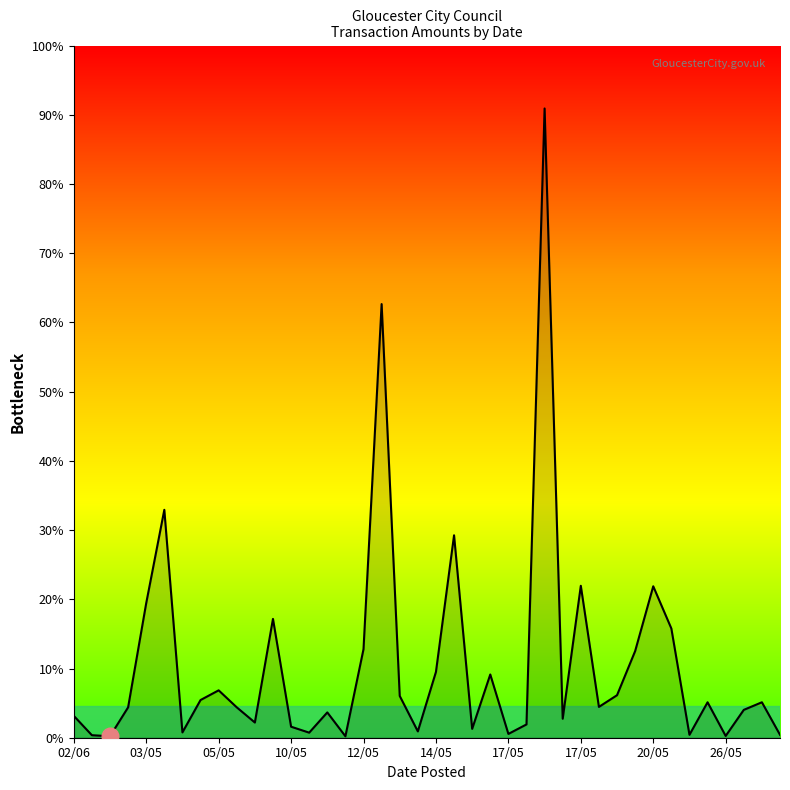

How many interior local valleys (lower than both neighbors) does the data have?

12